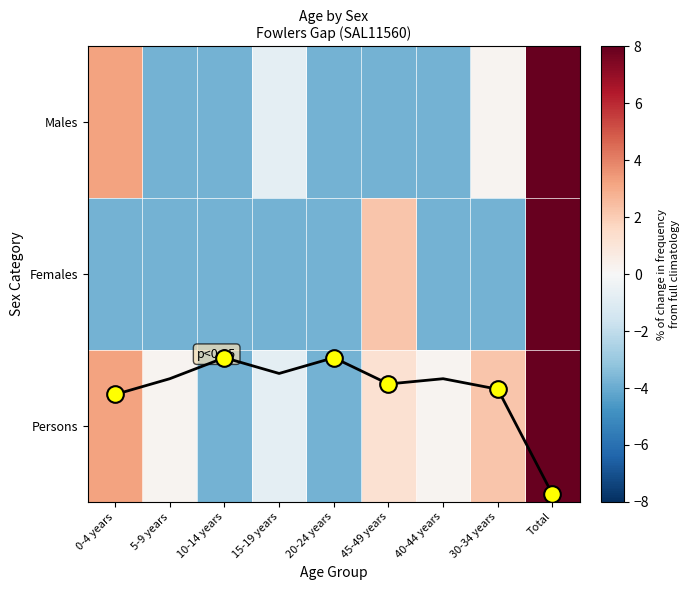

What is the difference between the highest and lowest values at 40-44 years?

4.0